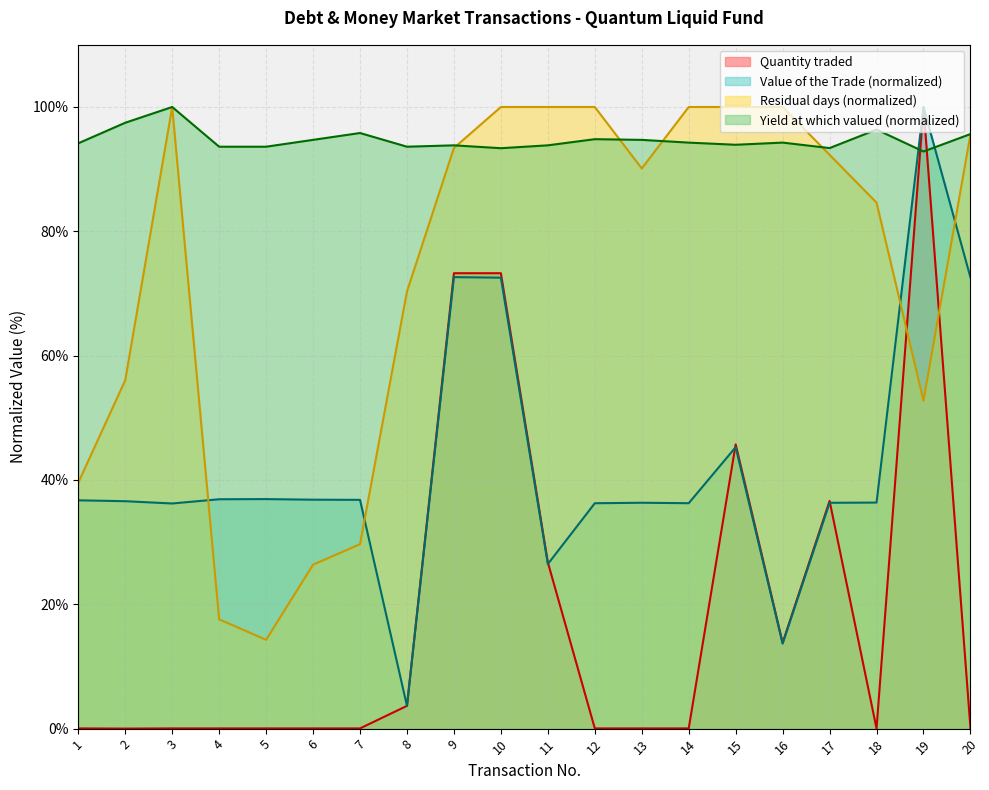

Does the chart display data point markers on the line(s)?

No